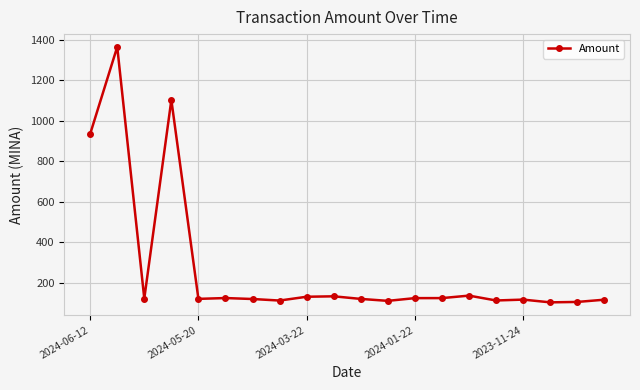

True or false: there are more than 0 points higher than both neighbors.

True